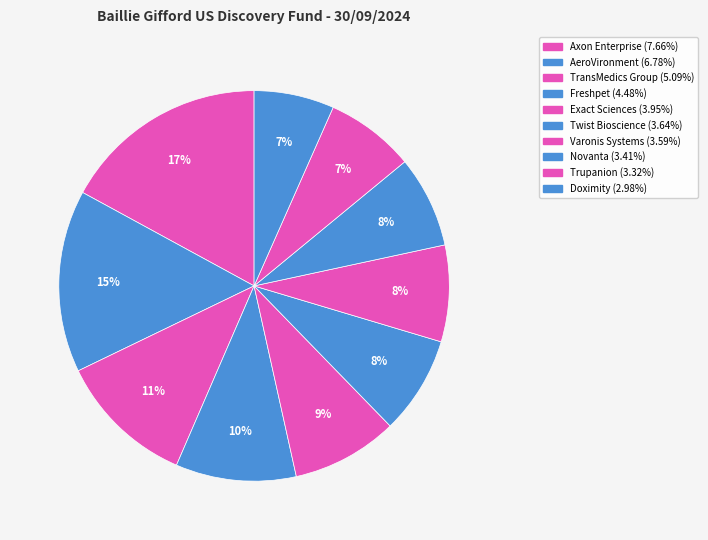

To the nearest percent, what is the difference between the largest and smallest slice percentages?

10%